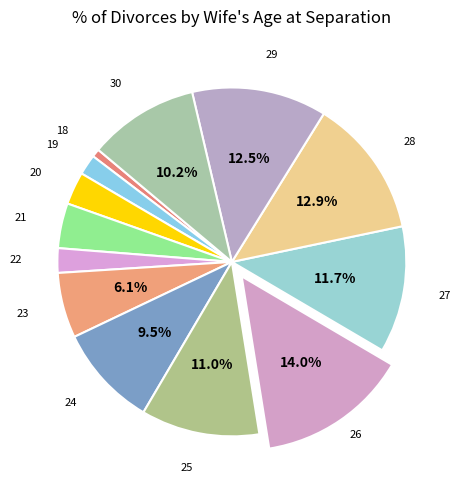

How many slices are in this pie chart?

13